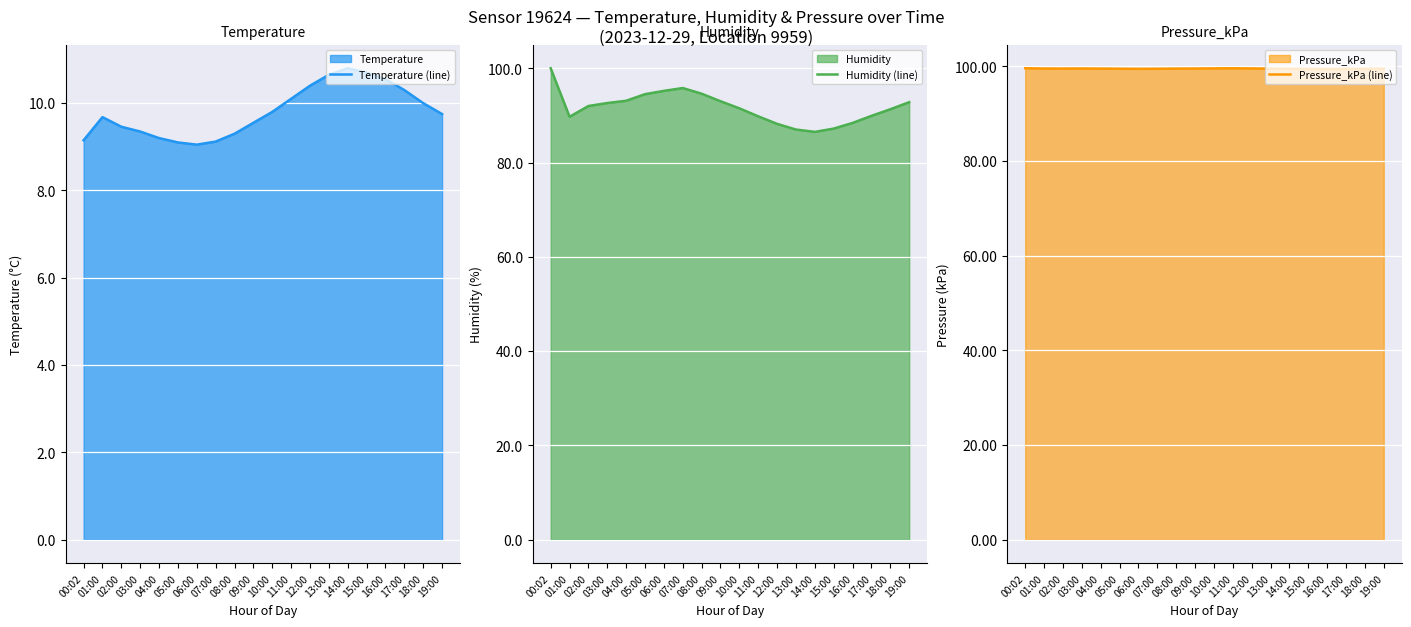

The value of Humidity (line) at 18:00 is 43.1. True or false?

False